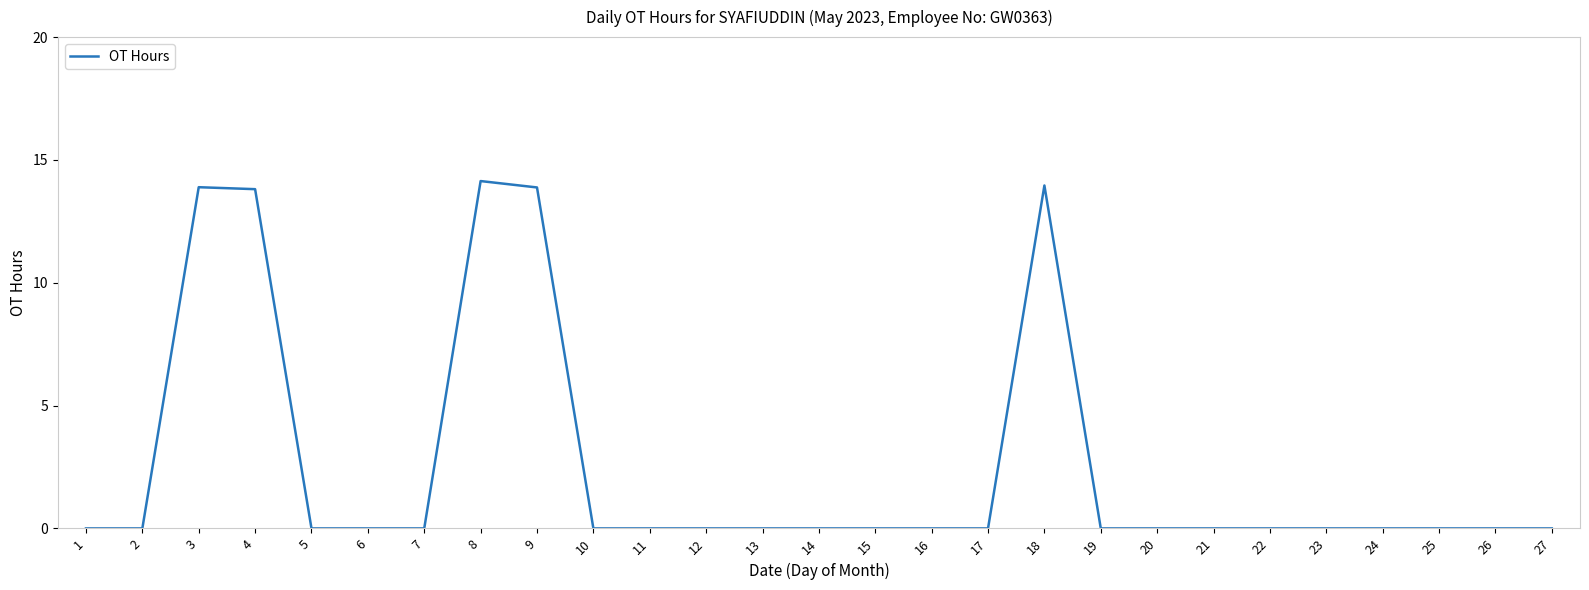

The chart shows a value of 0.0 at 7. True or false?

True